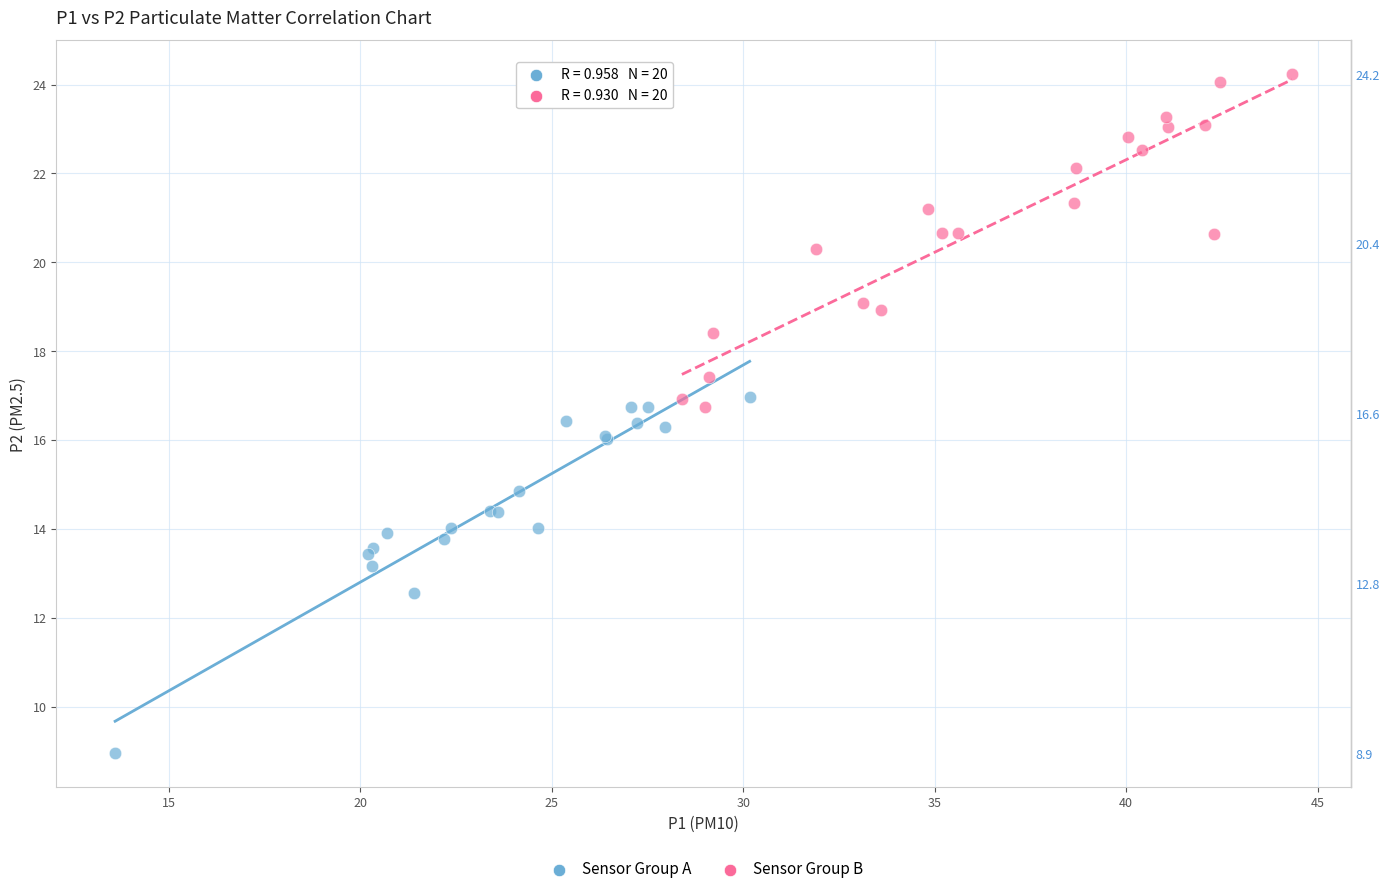

Which series reaches the maximum Y coordinate?

Sensor Group B